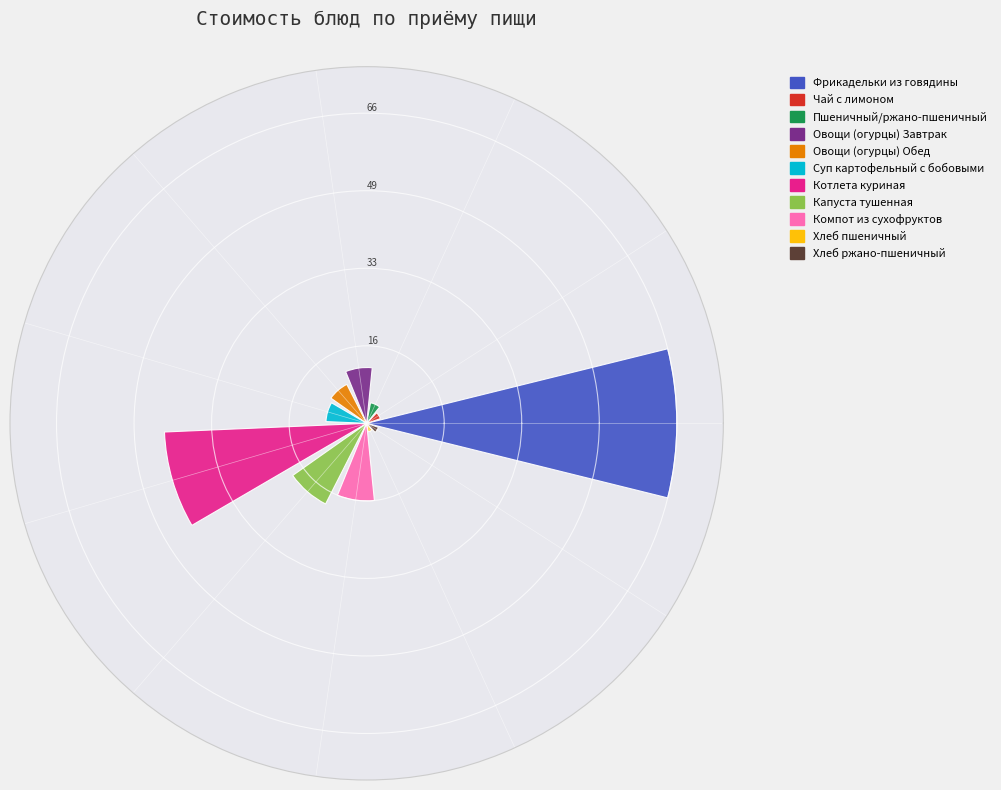

The Овощи (огурцы) Завтрак slice represents 1% of the pie. True or false?

False